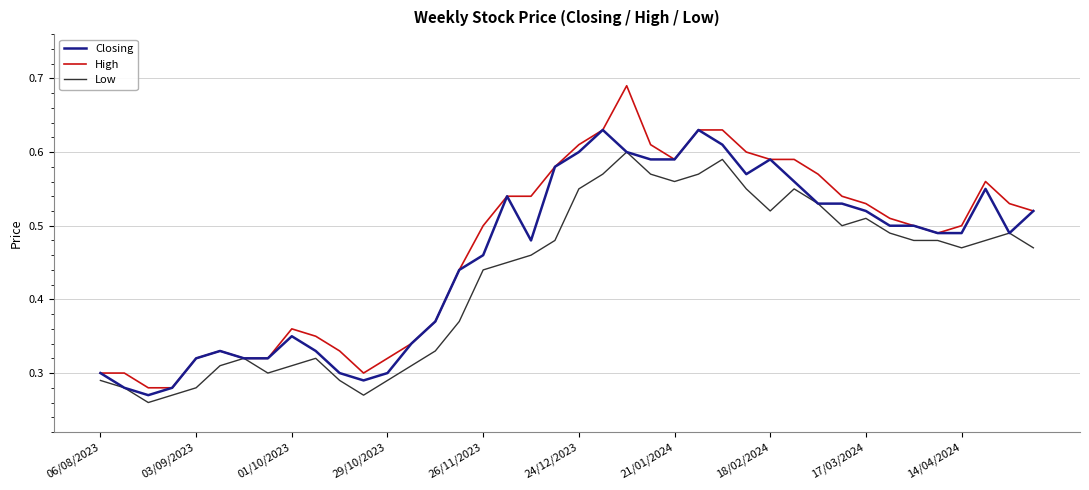

Which series has the widest spread of values?

High